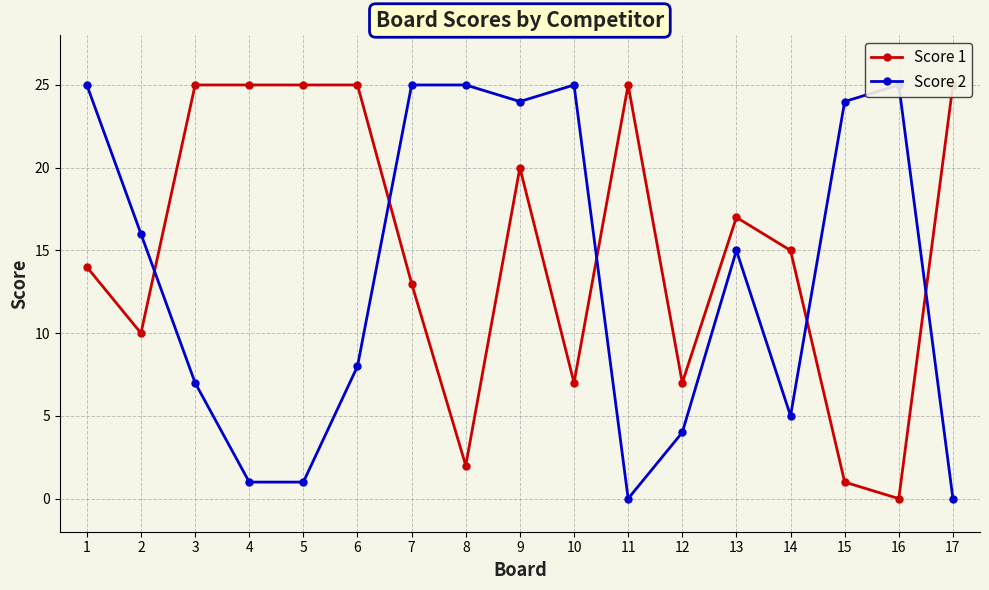

What is the value of the Score 2 point at the 4th from the left?

1